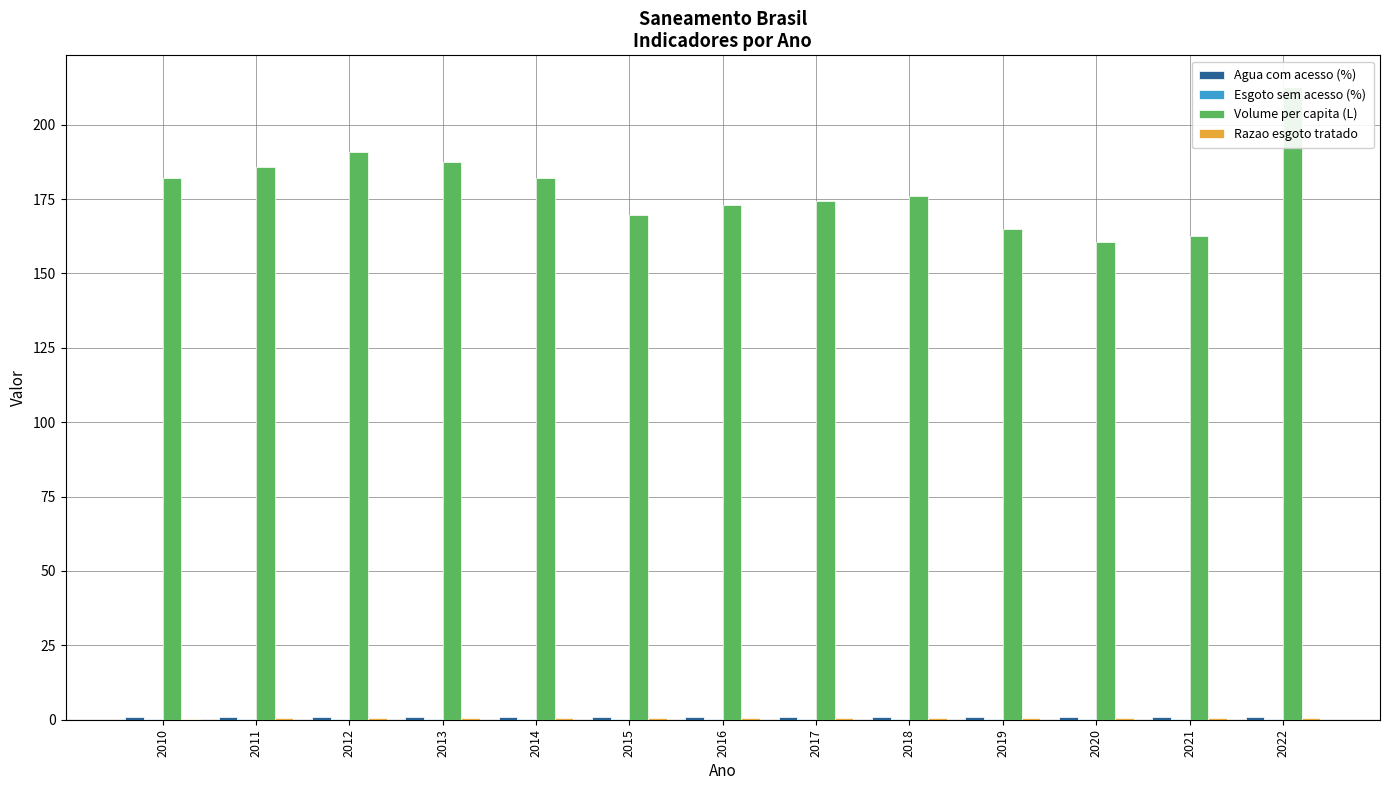

The Volume per capita (L) series shows 169.7 at 2015. True or false?

True